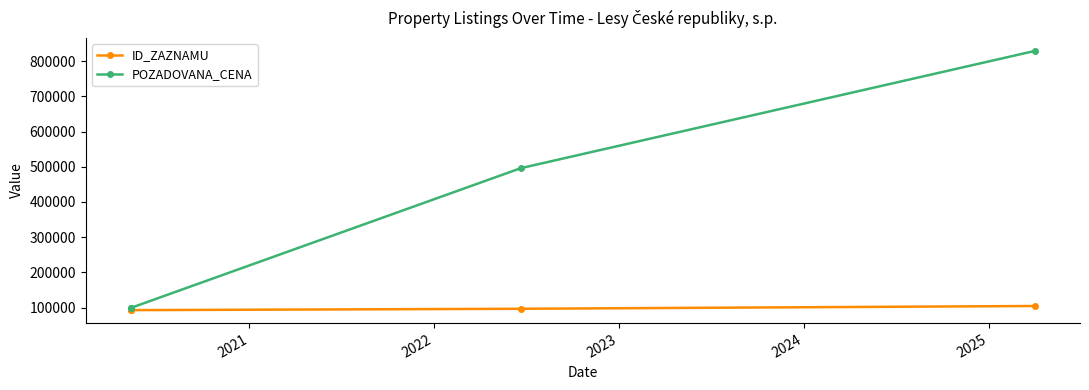

True or false: ID_ZAZNAMU and POZADOVANA_CENA intersect in this chart.

False